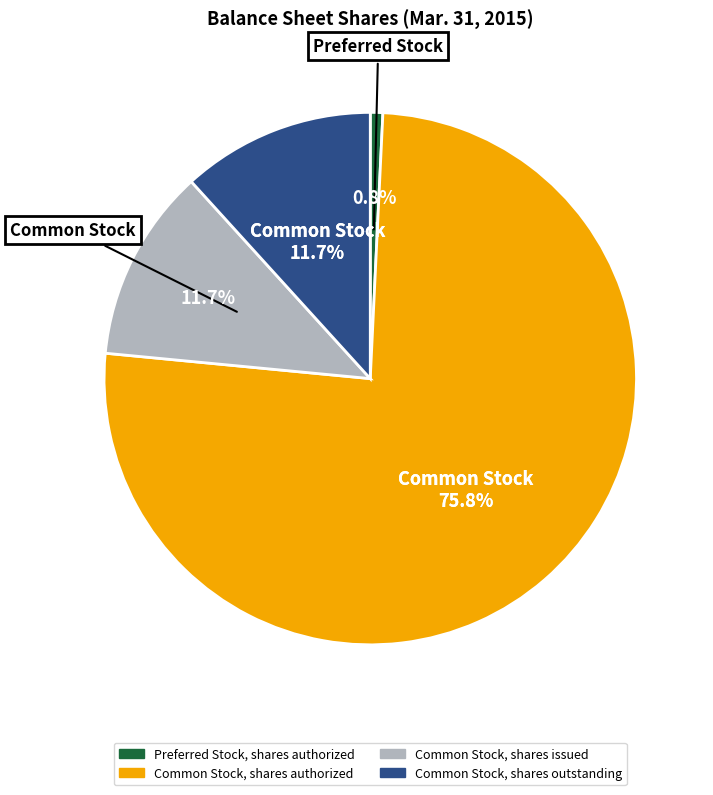

Which slice is the largest?

Common Stock, shares authorized